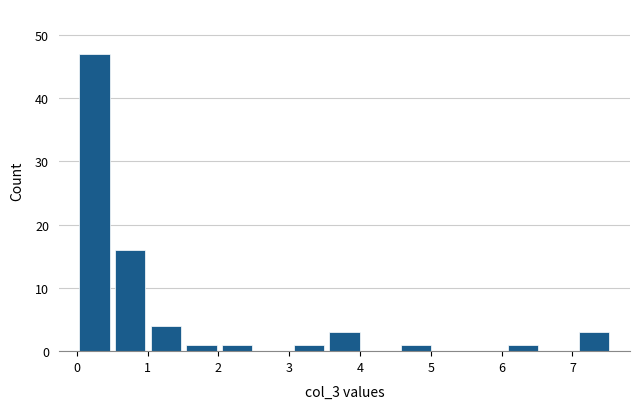

Reading left to right, list every bar in this chart as the range it spans on the x-axis followed by its height. Neither the bar edges nor the heights are printed on the chart, so give them approximately, as read against the axes.

0.0 to 0.5: 47
0.5 to 1.0: 16
1.0 to 1.5: 4
1.5 to 2.0: 1
2.0 to 2.5: 1
2.5 to 3.0: 0
3.0 to 3.5: 1
3.5 to 4.0: 3
4.0 to 4.5: 0
4.5 to 5.0: 1
5.0 to 5.5: 0
5.5 to 6.0: 0
6.0 to 6.6: 1
6.6 to 7.1: 0
7.1 to 7.6: 3